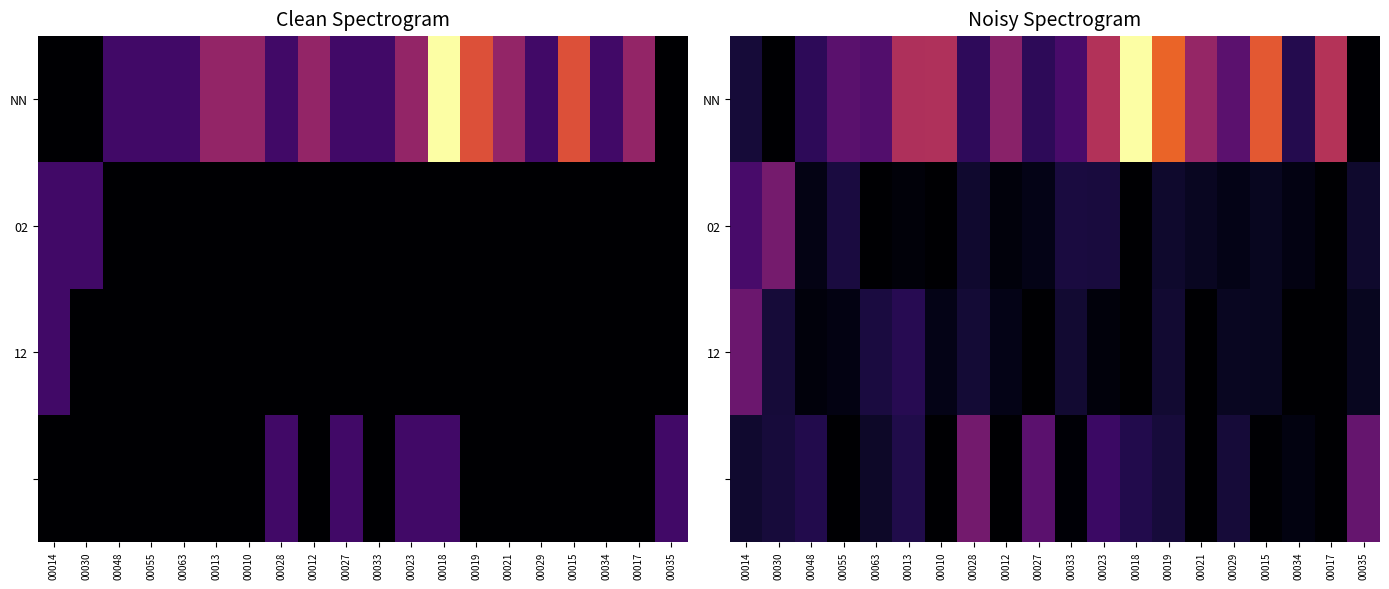

Which series has the largest range (max minus min)?

NN